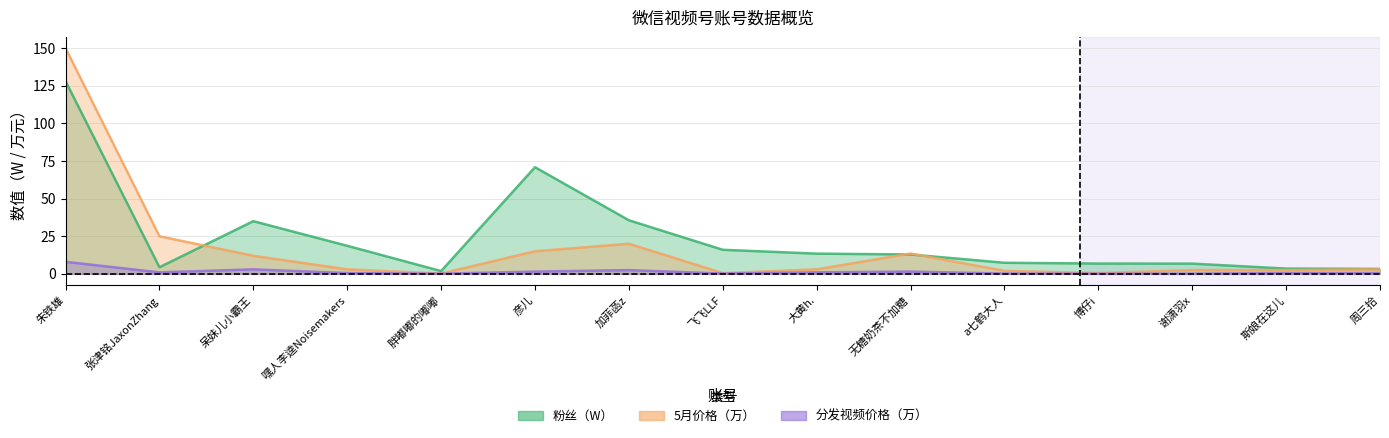

What is the smallest value displayed?

0.1